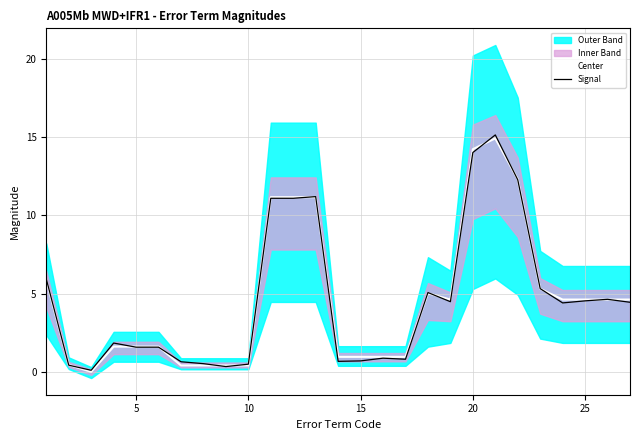

Is it true that Center equals 20.5 at 20?

False